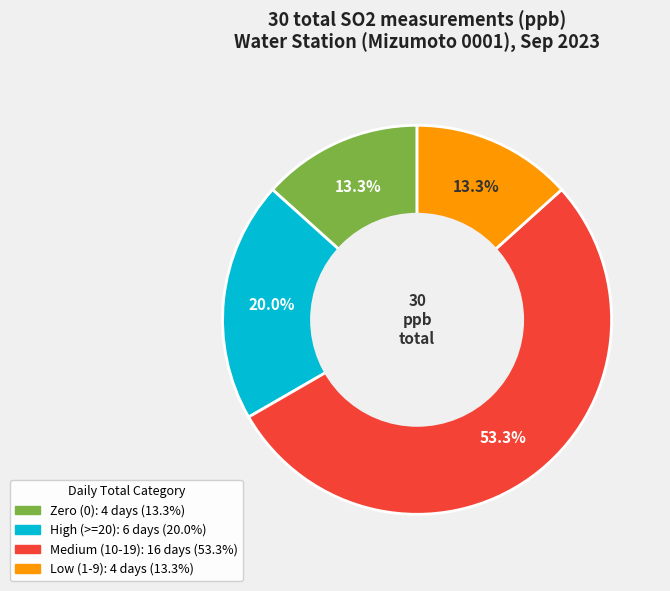

To the nearest percent, what is the difference between the largest and smallest slice percentages?

40%